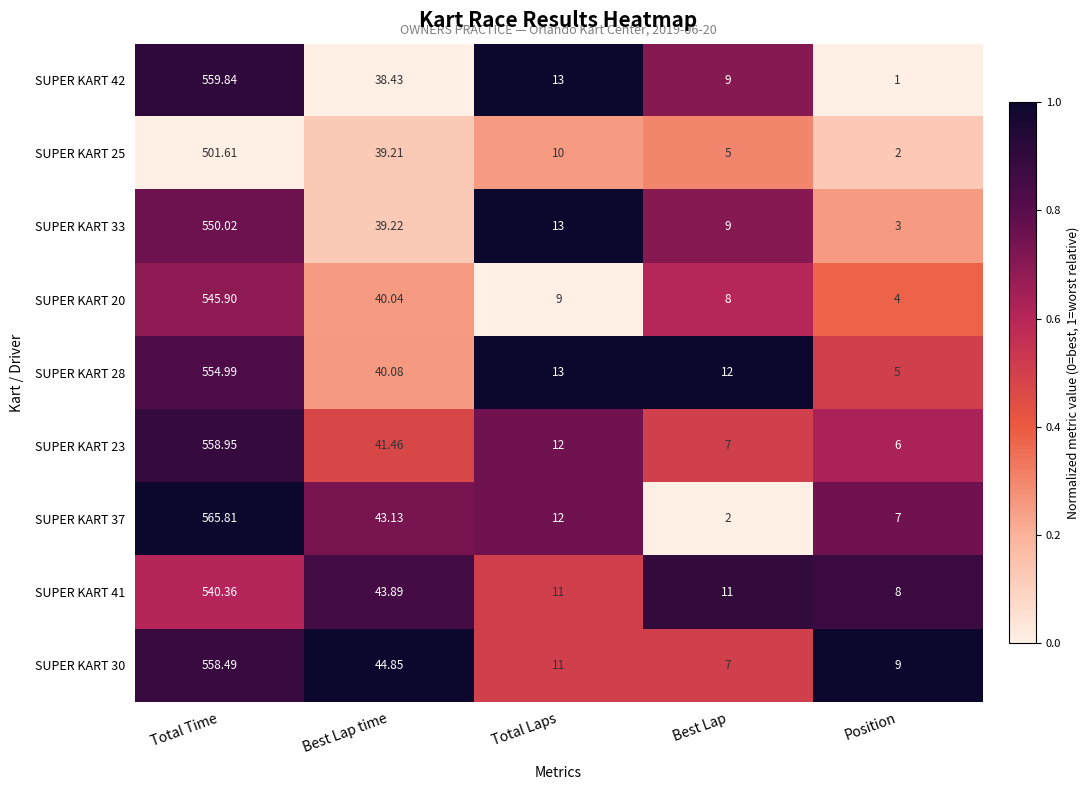

How many series are shown in this chart?

9